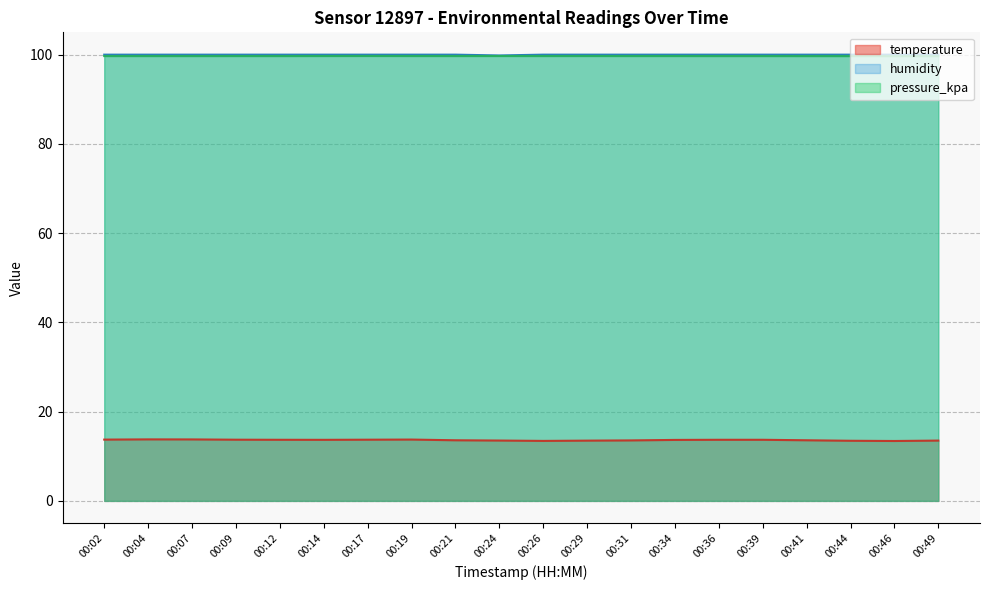

The value of pressure_kpa at 00:31 is 99.7. True or false?

True